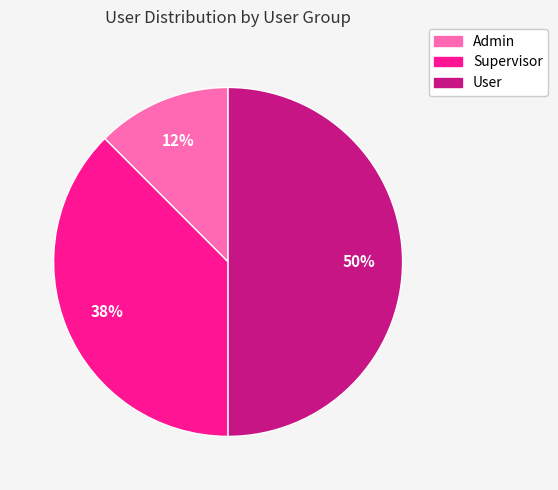

Does Supervisor account for over 50% of the chart?

No